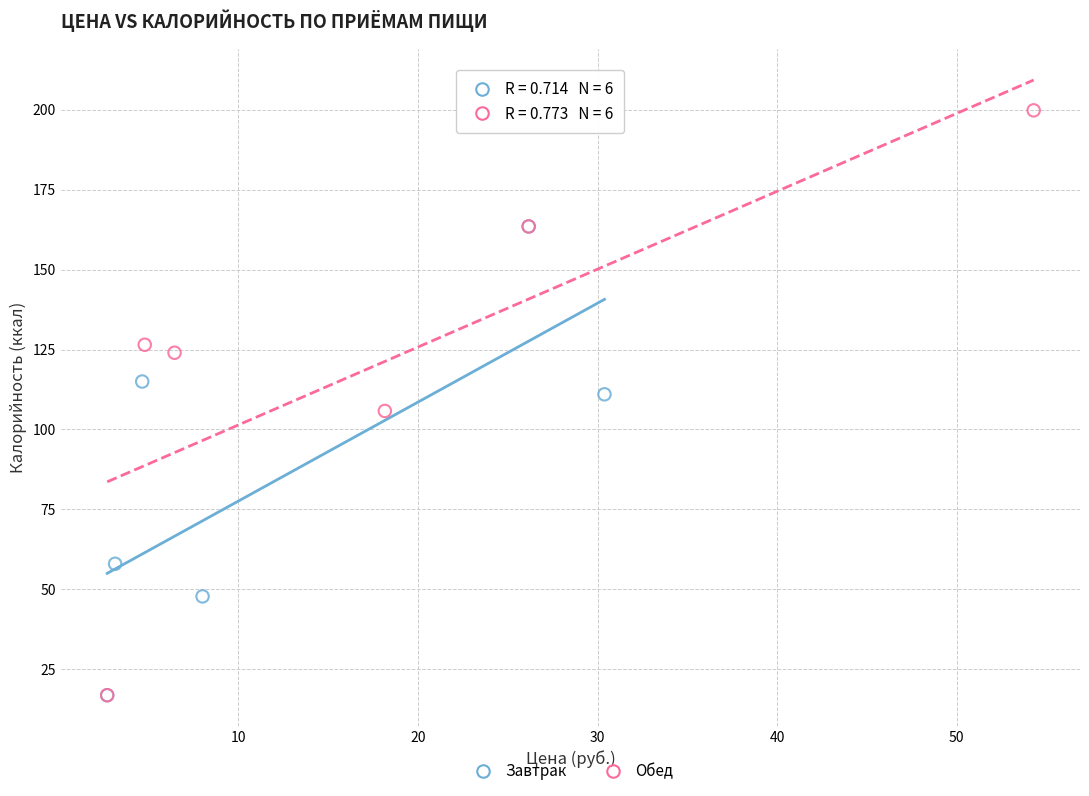

Which series contains the highest Y value?

Обед